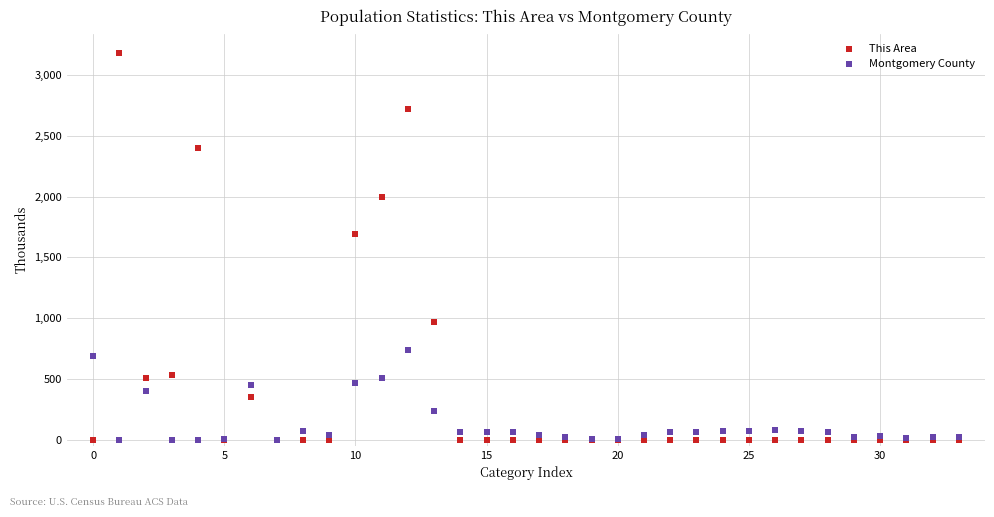

In the This Area series, what Y value is closest to 1590?

1690.5